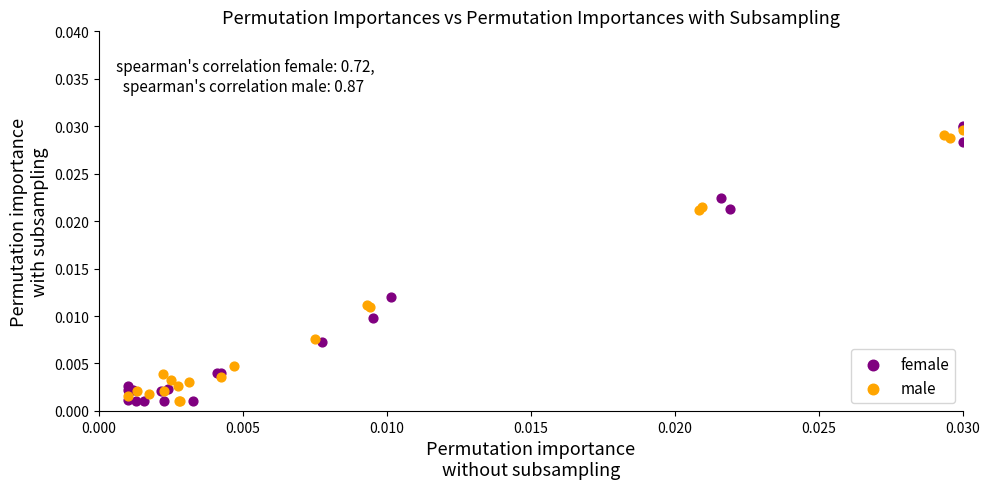

Which series has the largest Y range (max minus min)?

female